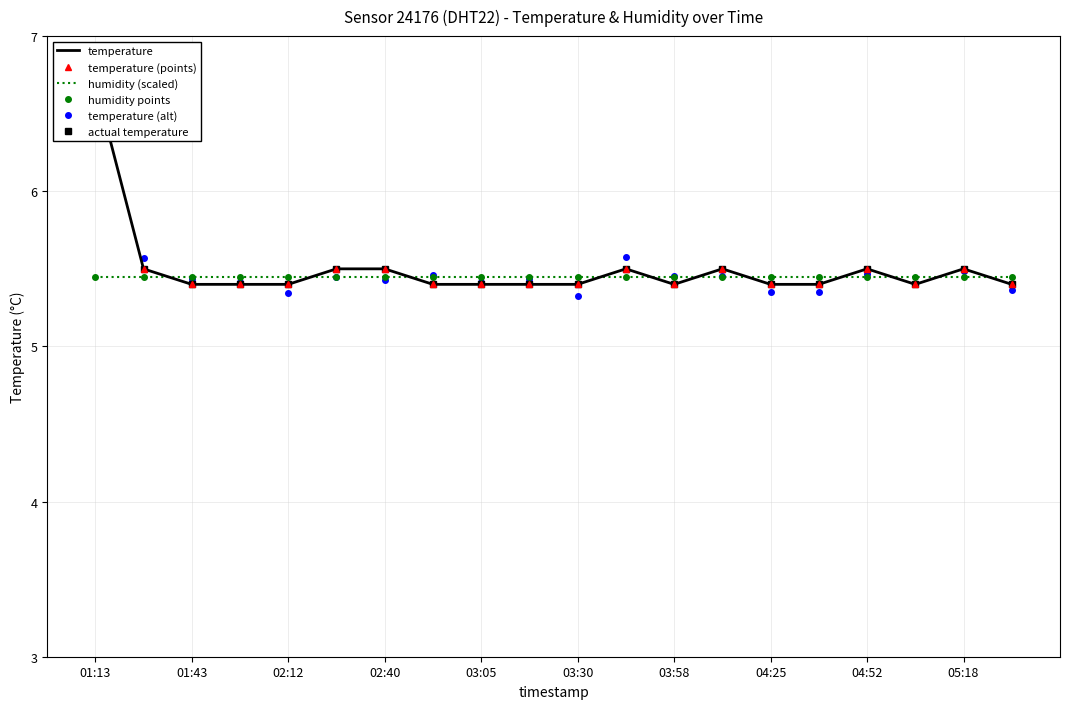

True or false: humidity points and temperature intersect in this chart.

True